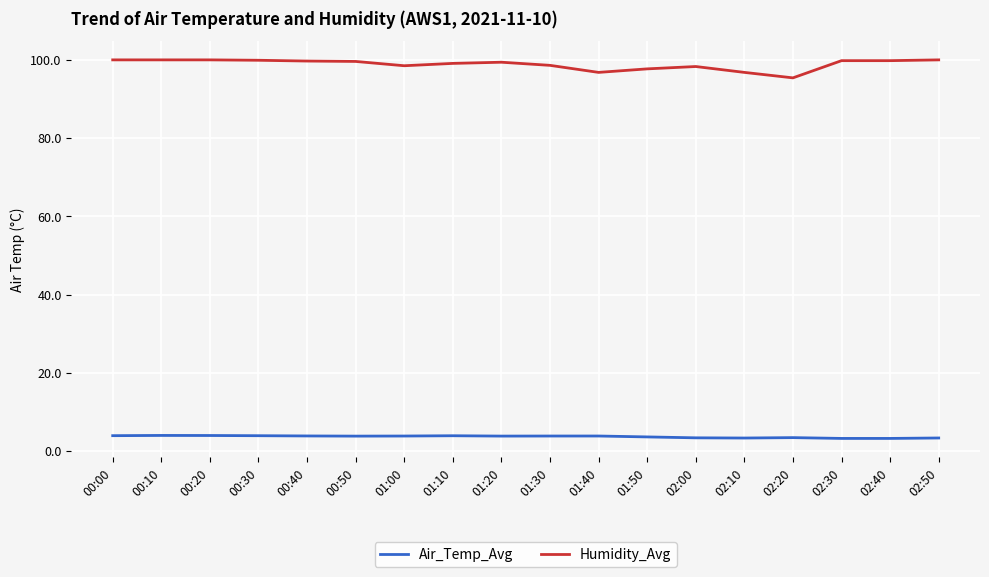

What is the maximum value for Humidity_Avg?

100.0